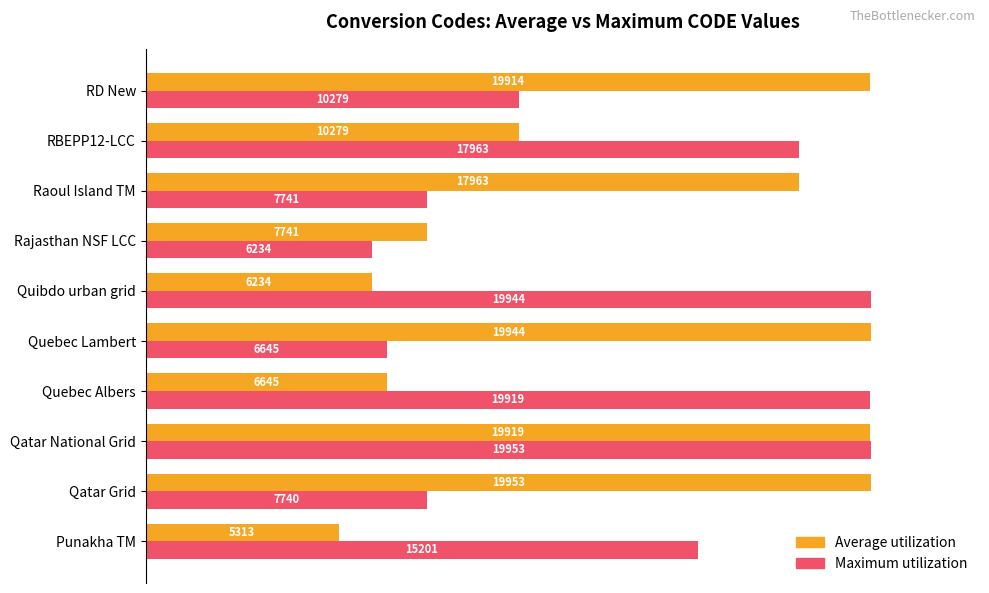

Reading right to left, transcribe all the data shown in this chart.

Average utilization: 99.8	51.5	90.0	38.8	31.2	100.0	33.3	99.8	100.0	26.6
Maximum utilization: 51.5	90.0	38.8	31.2	100.0	33.3	99.8	100.0	38.8	76.2